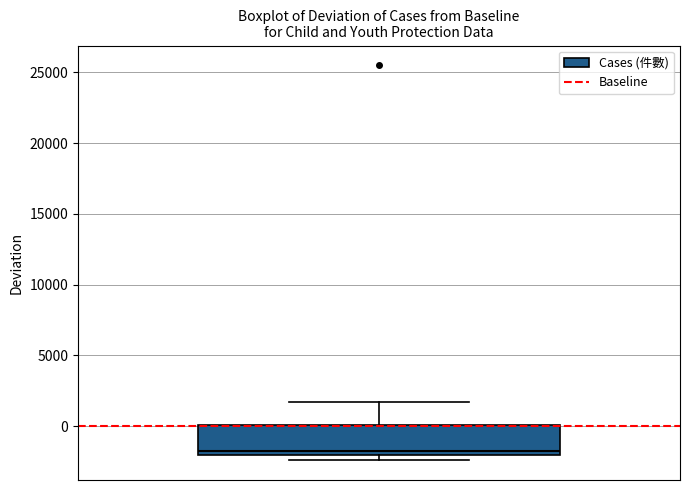

Transcribe this box plot: give where the median line is, the range the box spans, and where the two whiskers end, as read against the y-axis. The values are not printed on the chart, so give them approximately, as read against the axis.

median -2000 (just above the box's lower edge), box -2000 to 0, whiskers -2500 to 1500